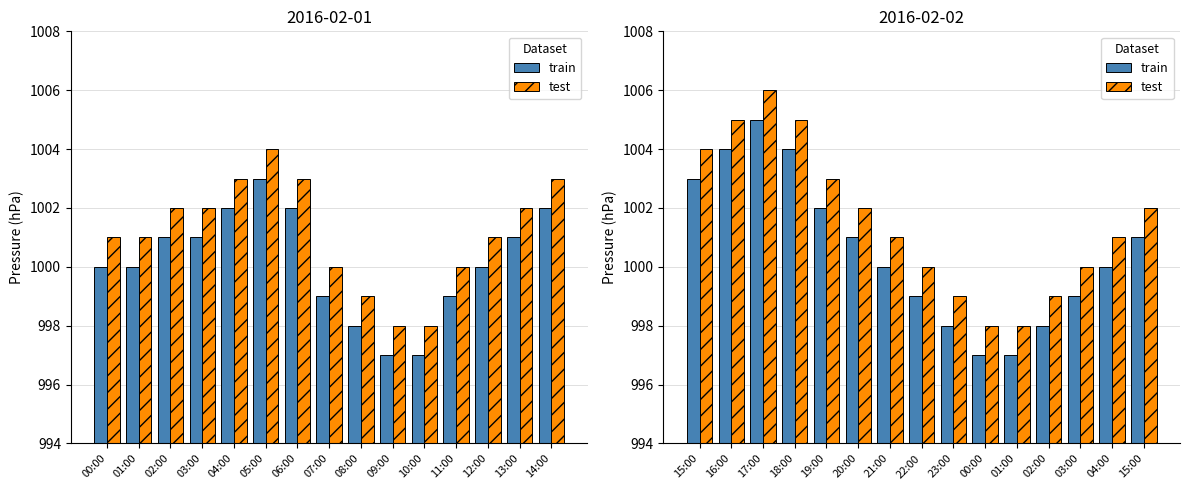

What position from the left is 14:00?

15